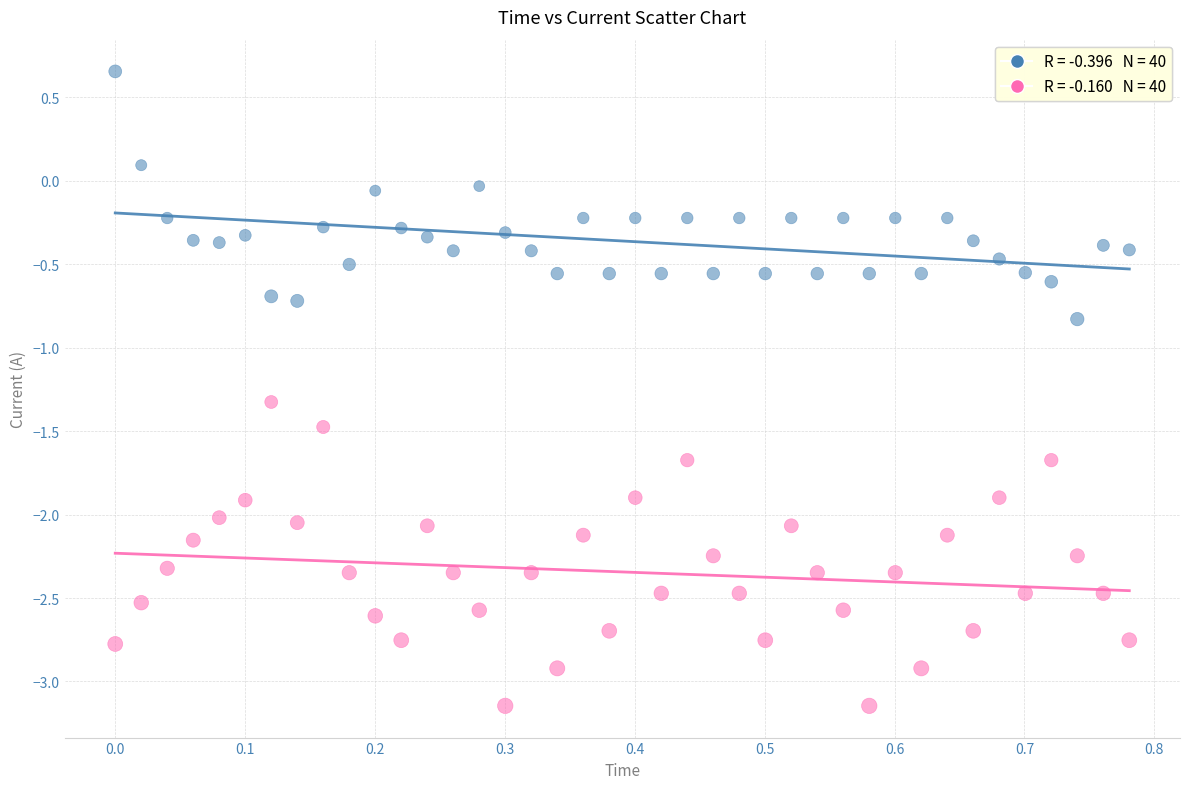

Across all series, what Y value is closest to -1?

-0.8